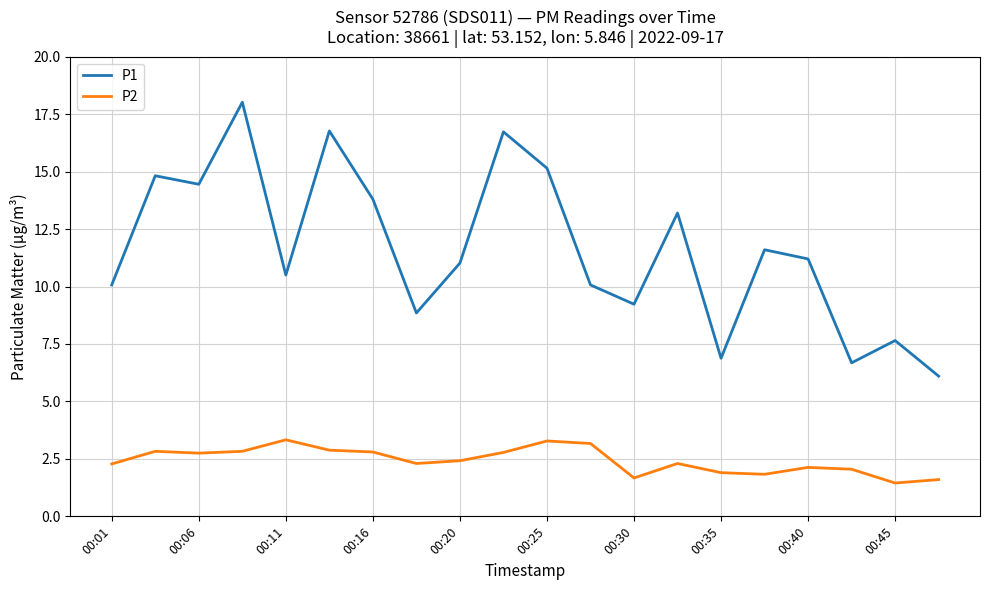

True or false: P1 and P2 intersect in this chart.

False